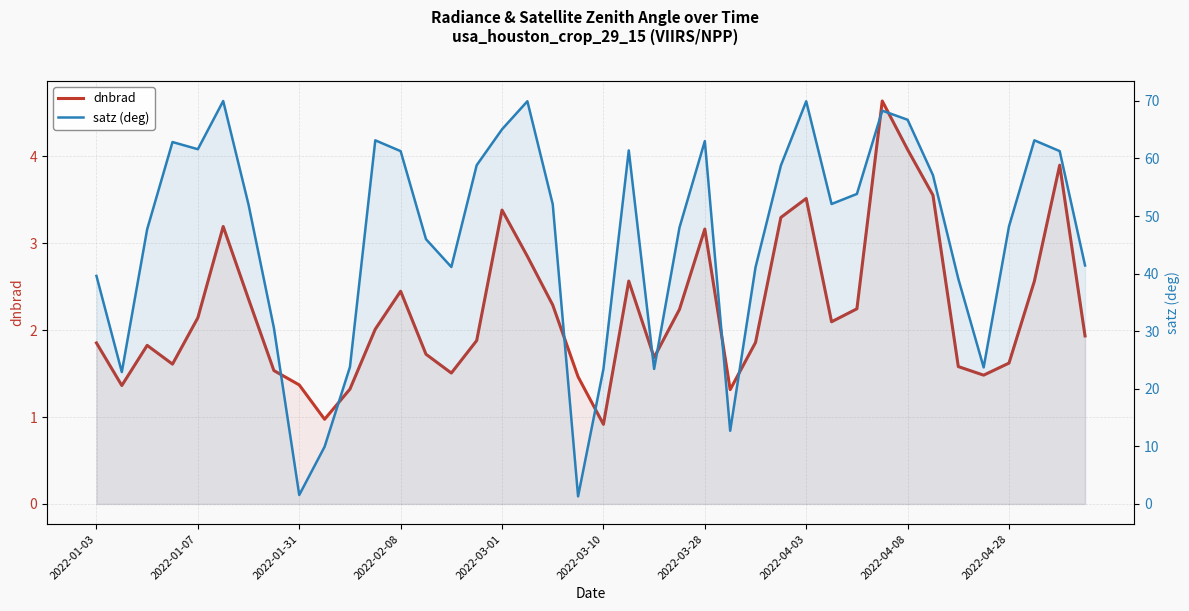

Reading left to right, what are all the values shown in this chart?

dnbrad: 1.9	1.4	1.8	1.6	2.1	3.2	2.4	1.5	1.4	1.0	1.3	2.0	2.4	1.7	1.5	1.9	3.4	2.8	2.3	1.5	0.9	2.6	1.7	2.2	3.2	1.3	1.9	3.3	3.5	2.1	2.2	4.6	4.1	3.6	1.6	1.5	1.6	2.6	3.9	1.9
satz (deg): 39.6	22.9	47.7	62.9	61.6	70.0	52.0	30.6	1.6	9.9	23.8	63.2	61.3	46.0	41.2	58.8	65.1	69.9	52.1	1.3	23.4	61.4	23.4	48.0	63.0	12.7	41.1	58.8	69.9	52.1	53.8	68.3	66.7	57.1	39.1	23.7	48.2	63.2	61.3	41.4